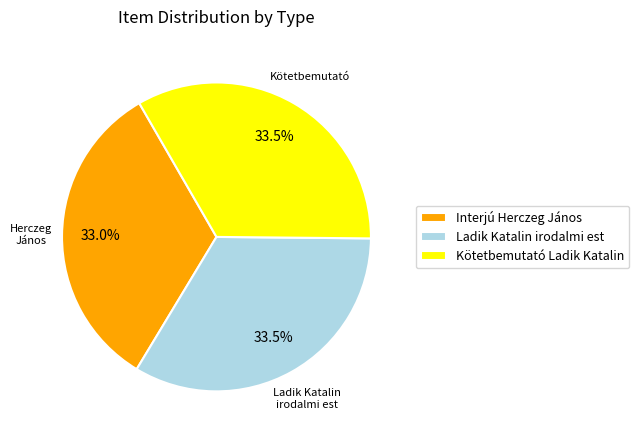

Is there any slice that represents more than half of the pie?

No